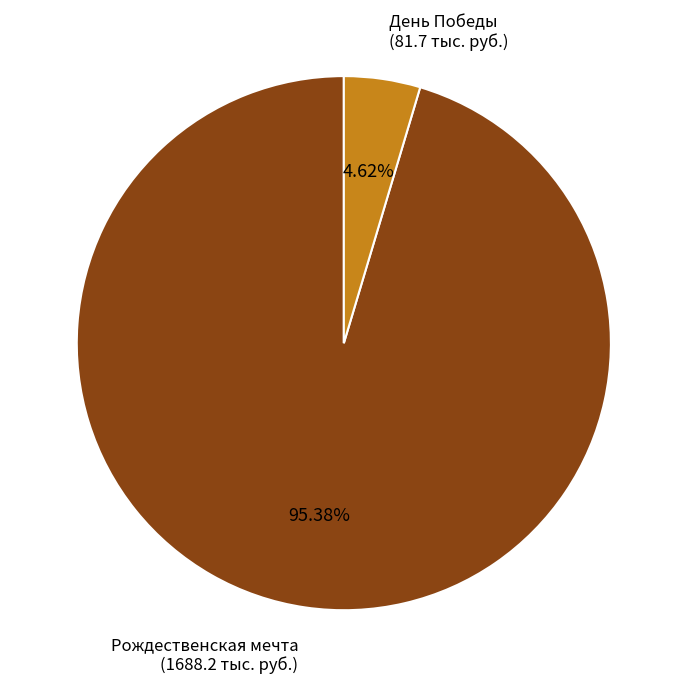

What is the largest slice in the pie chart?

Рождественская мечта